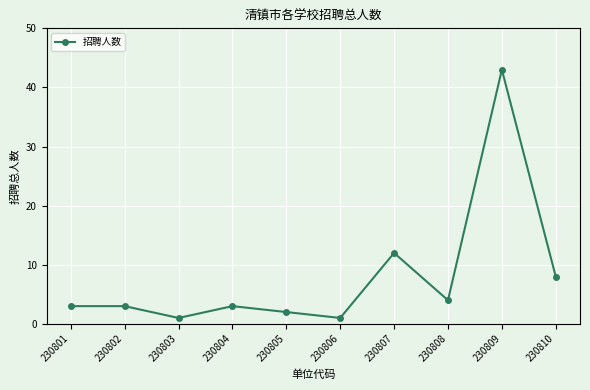

How many interior local valleys (lower than both neighbors) does the data have?

3